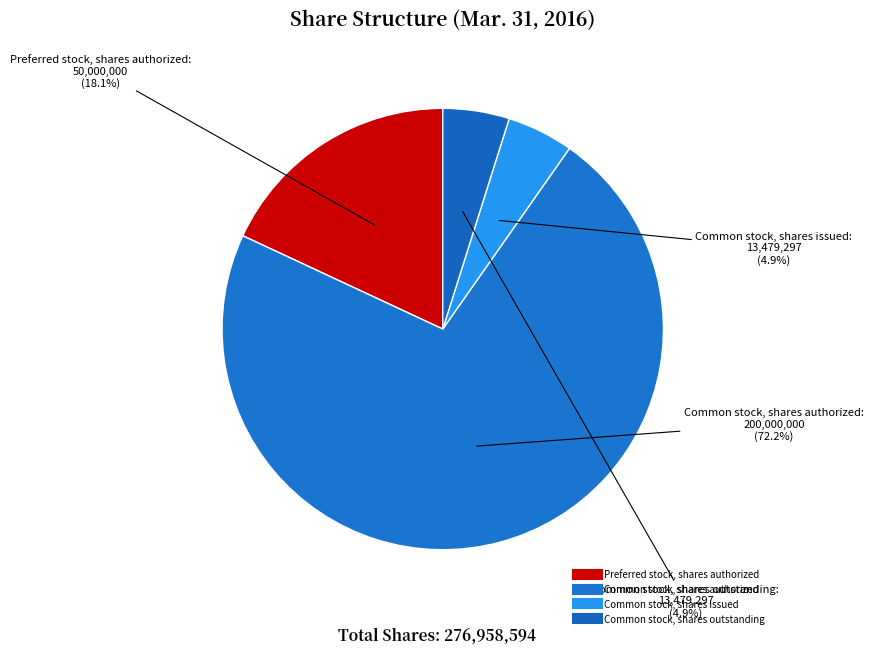

The Preferred stock, shares authorized slice represents 18% of the pie. True or false?

True